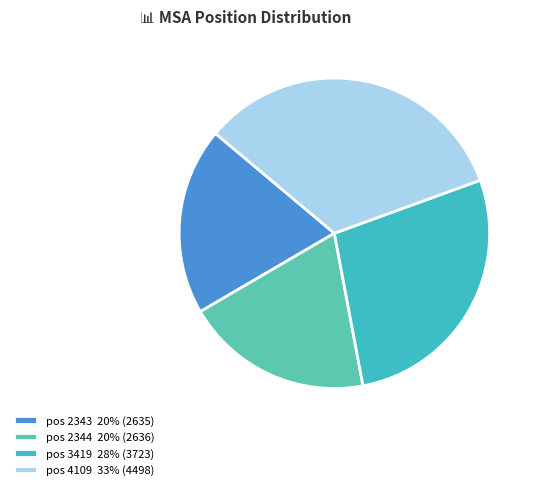

Which category has the biggest portion of the pie?

pos 4109 33% (4498)